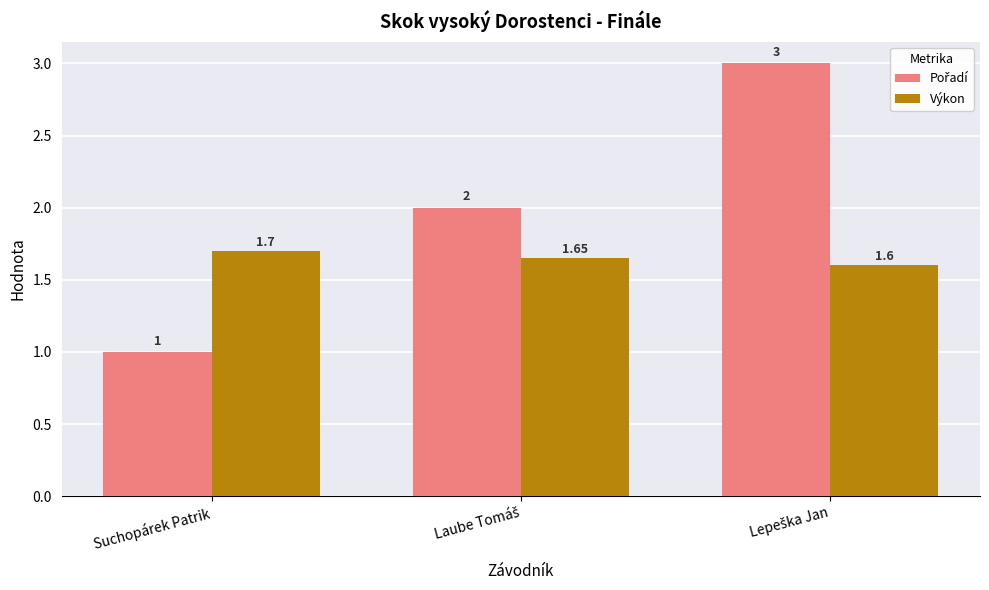

At which category does the chart reach its minimum across all series?

Suchopárek Patrik